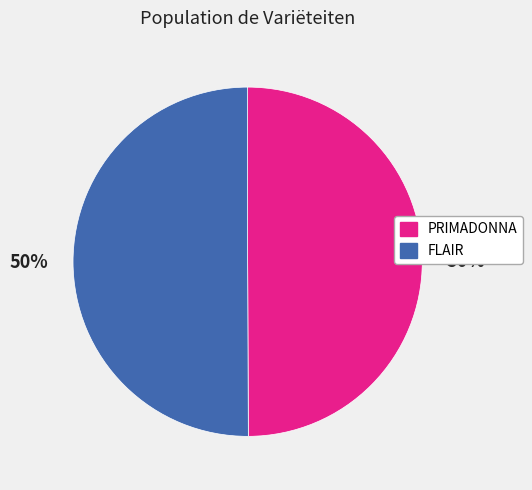

Approximately how many times larger is the value at FLAIR compared to PRIMADONNA?

1.0